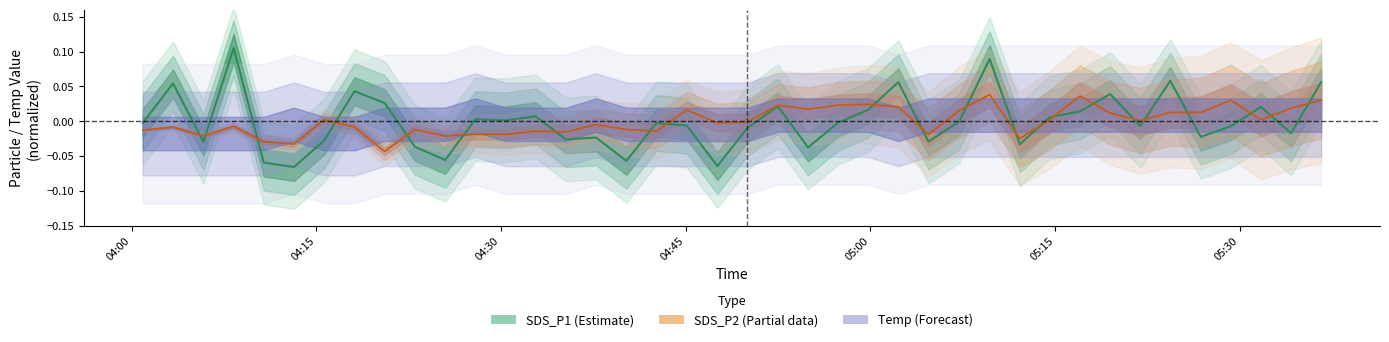

True or false: SDS_P1 has more than 1 points higher than both neighbors.

True